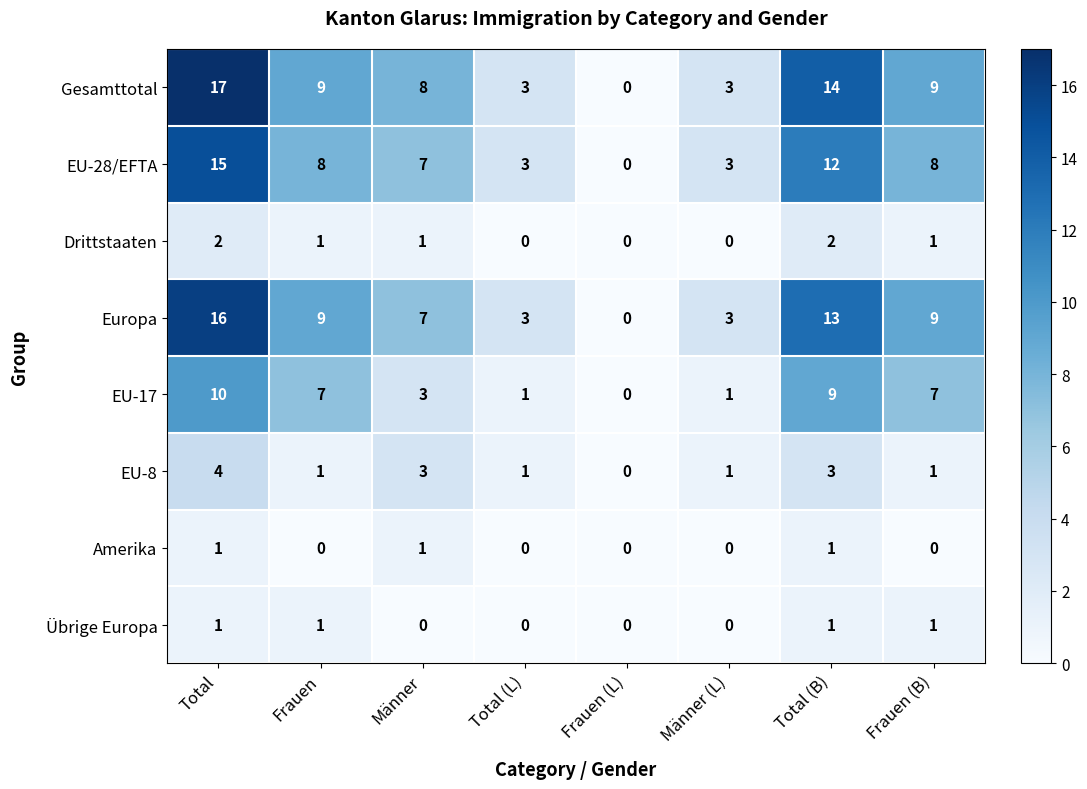

What is the sum of all EU-28/EFTA values?

56